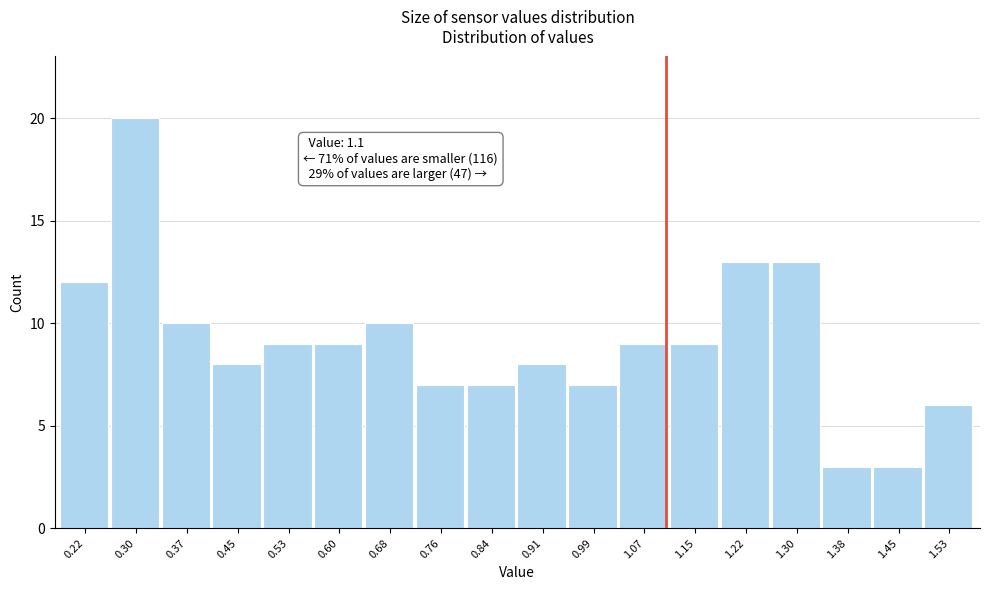

Which range on the x-axis has the tallest bar?

0.26 to 0.33